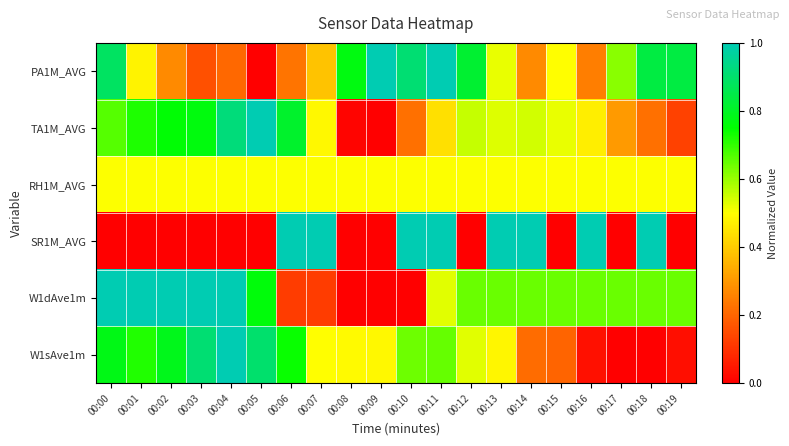

Reading left to right, list all the values displayed in this chart.

PA1M_AVG: 00:00=0.9	00:01=0.5	00:02=0.3	00:03=0.2	00:04=0.2	00:05=0.0	00:06=0.2	00:07=0.4	00:08=0.8	00:09=1.0	00:10=0.9	00:11=1.0	00:12=0.8	00:13=0.5	00:14=0.3	00:15=0.5	00:16=0.2	00:17=0.6	00:18=0.8	00:19=0.8
TA1M_AVG: 00:00=0.7	00:01=0.7	00:02=0.8	00:03=0.8	00:04=0.9	00:05=1.0	00:06=0.8	00:07=0.5	00:08=0.0	00:09=0.0	00:10=0.2	00:11=0.4	00:12=0.6	00:13=0.5	00:14=0.5	00:15=0.5	00:16=0.5	00:17=0.3	00:18=0.2	00:19=0.1
RH1M_AVG: 00:00=0.5	00:01=0.5	00:02=0.5	00:03=0.5	00:04=0.5	00:05=0.5	00:06=0.5	00:07=0.5	00:08=0.5	00:09=0.5	00:10=0.5	00:11=0.5	00:12=0.5	00:13=0.5	00:14=0.5	00:15=0.5	00:16=0.5	00:17=0.5	00:18=0.5	00:19=0.5
SR1M_AVG: 00:00=0.0	00:01=0.0	00:02=0.0	00:03=0.0	00:04=0.0	00:05=0.0	00:06=1.0	00:07=1.0	00:08=0.0	00:09=0.0	00:10=1.0	00:11=1.0	00:12=0.0	00:13=1.0	00:14=1.0	00:15=0.0	00:16=1.0	00:17=0.0	00:18=1.0	00:19=0.0
W1dAve1m: 00:00=1.0	00:01=1.0	00:02=1.0	00:03=1.0	00:04=1.0	00:05=0.8	00:06=0.1	00:07=0.1	00:08=0.0	00:09=0.0	00:10=0.0	00:11=0.5	00:12=0.6	00:13=0.6	00:14=0.6	00:15=0.6	00:16=0.6	00:17=0.6	00:18=0.6	00:19=0.6
W1sAve1m: 00:00=0.8	00:01=0.7	00:02=0.8	00:03=0.9	00:04=1.0	00:05=0.9	00:06=0.7	00:07=0.5	00:08=0.5	00:09=0.5	00:10=0.6	00:11=0.7	00:12=0.5	00:13=0.5	00:14=0.2	00:15=0.2	00:16=0.0	00:17=0.0	00:18=0.0	00:19=0.0